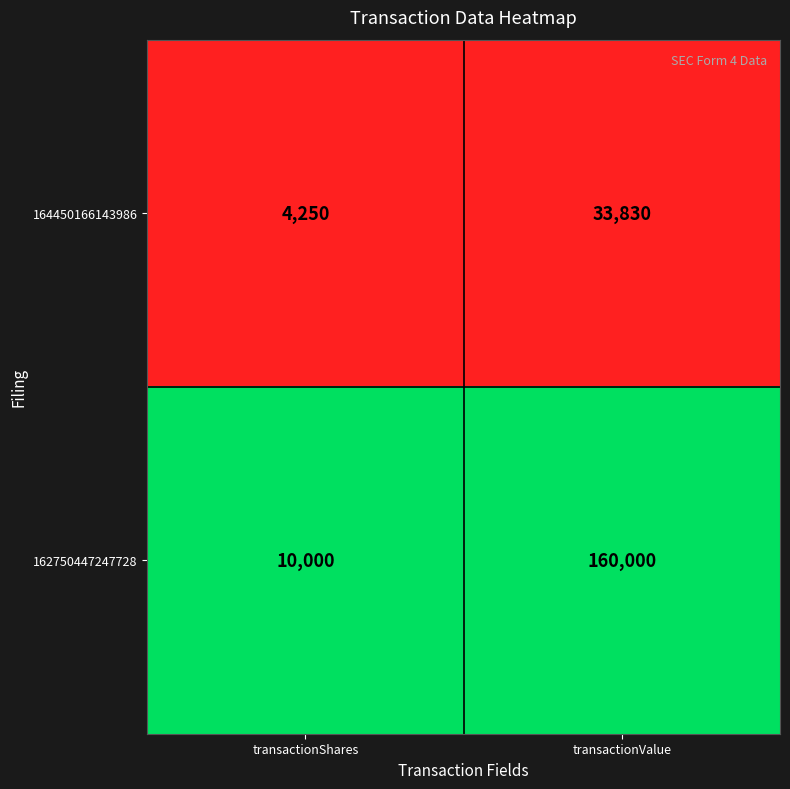

List the labels in order of 164450166143986 value, smallest first.

transactionShares, transactionValue